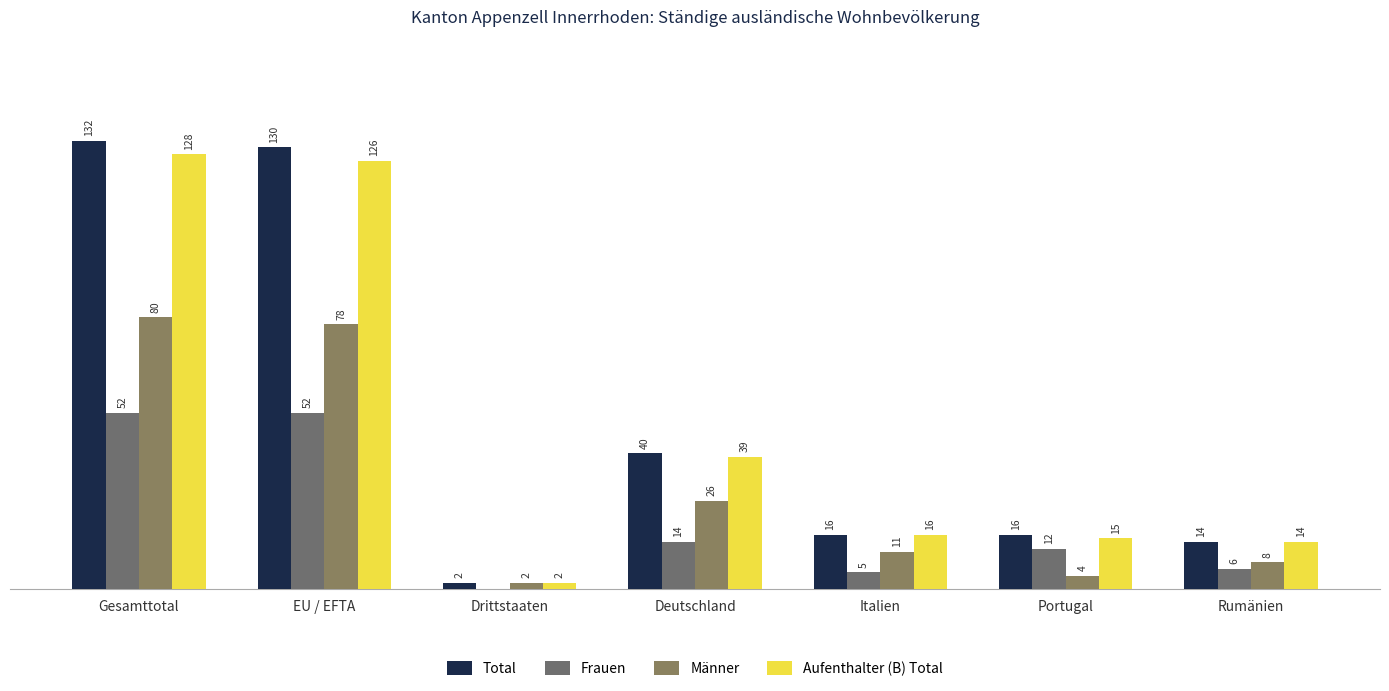

Does the chart contain stacked bars?

No